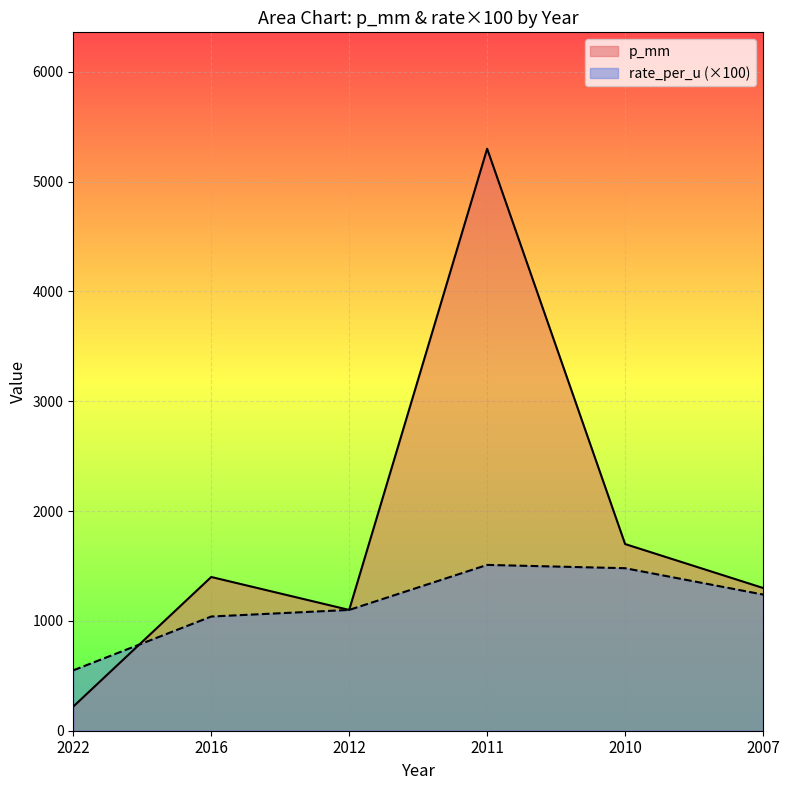

Is it true that rate_per_u equals 772 at 2007?

False